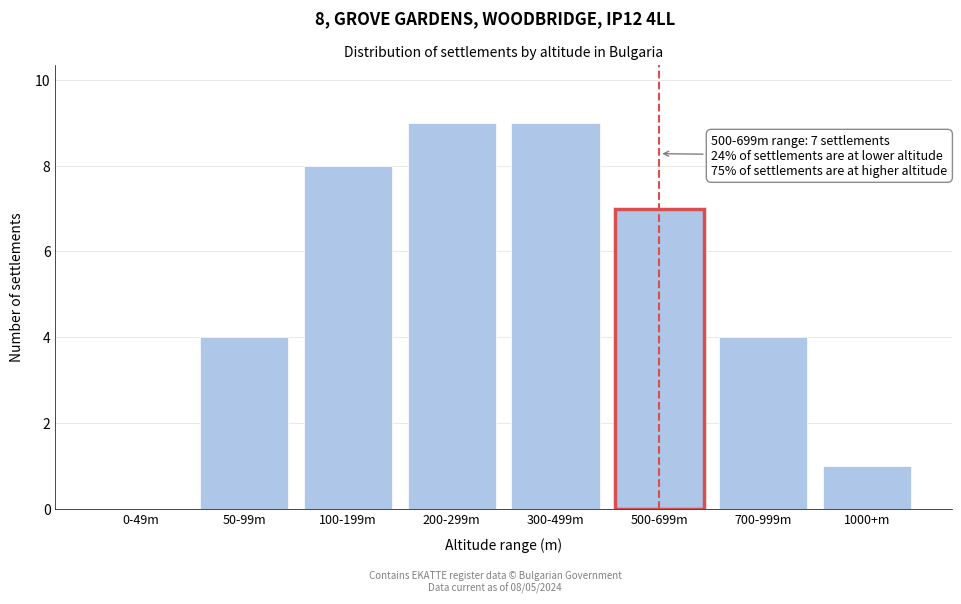

Reading left to right, extract all data points from this chart.

0-49m=0	50-99m=4	100-199m=8	200-299m=9	300-499m=9	500-699m=7	700-999m=4	1000+m=1